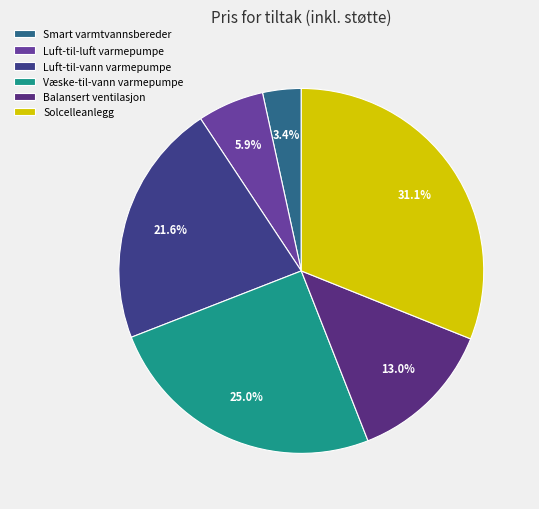

How many slices are in this pie chart?

6